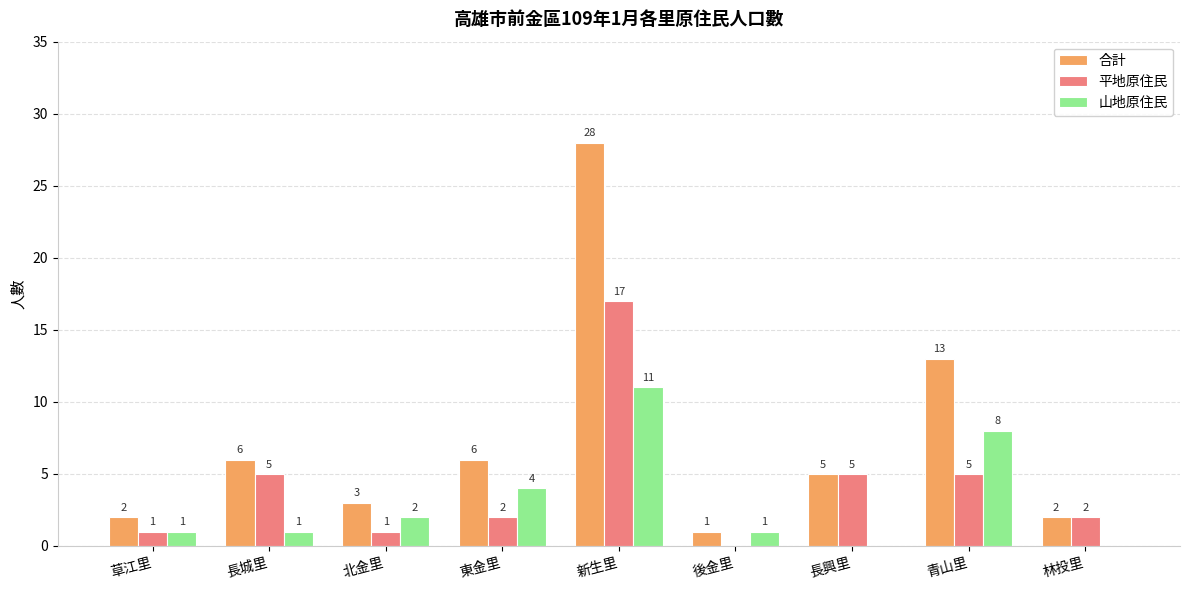

What is the sum of the 平地原住民 values at 東金里 and 後金里?

2